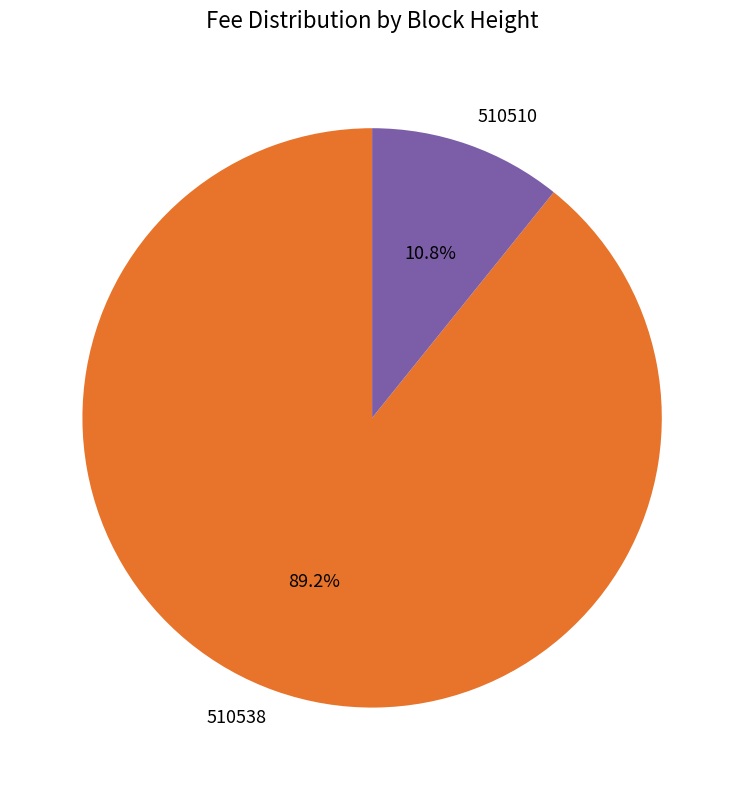

Is there any slice that represents more than half of the pie?

Yes